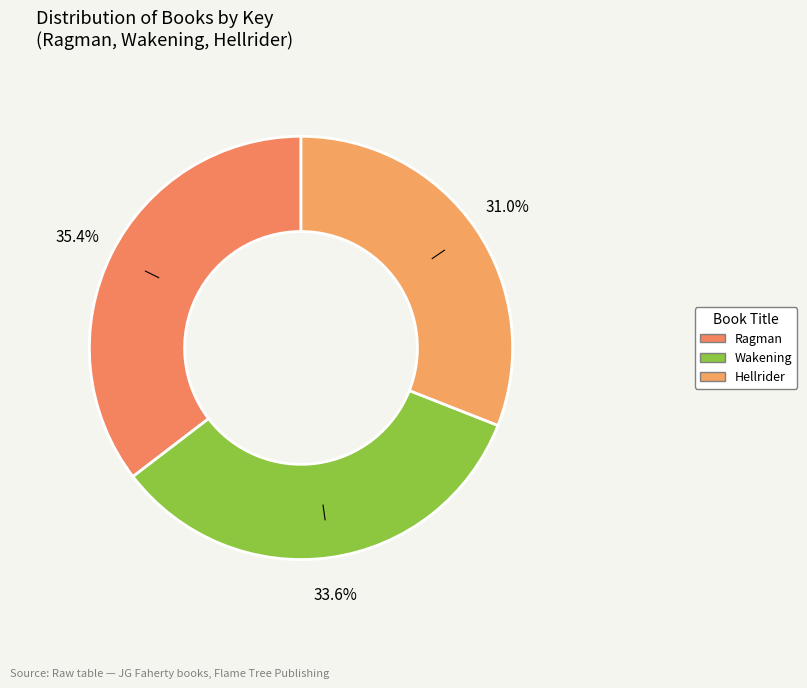

Which has a higher value, Hellrider or Ragman?

Ragman